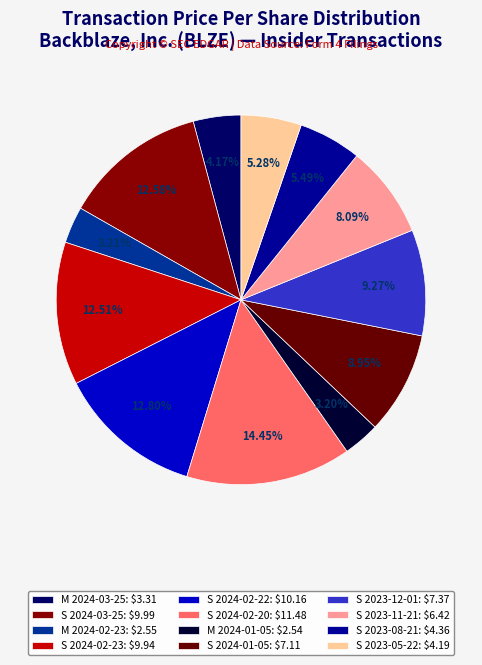

Which slice is the smallest?

M 2024-01-05